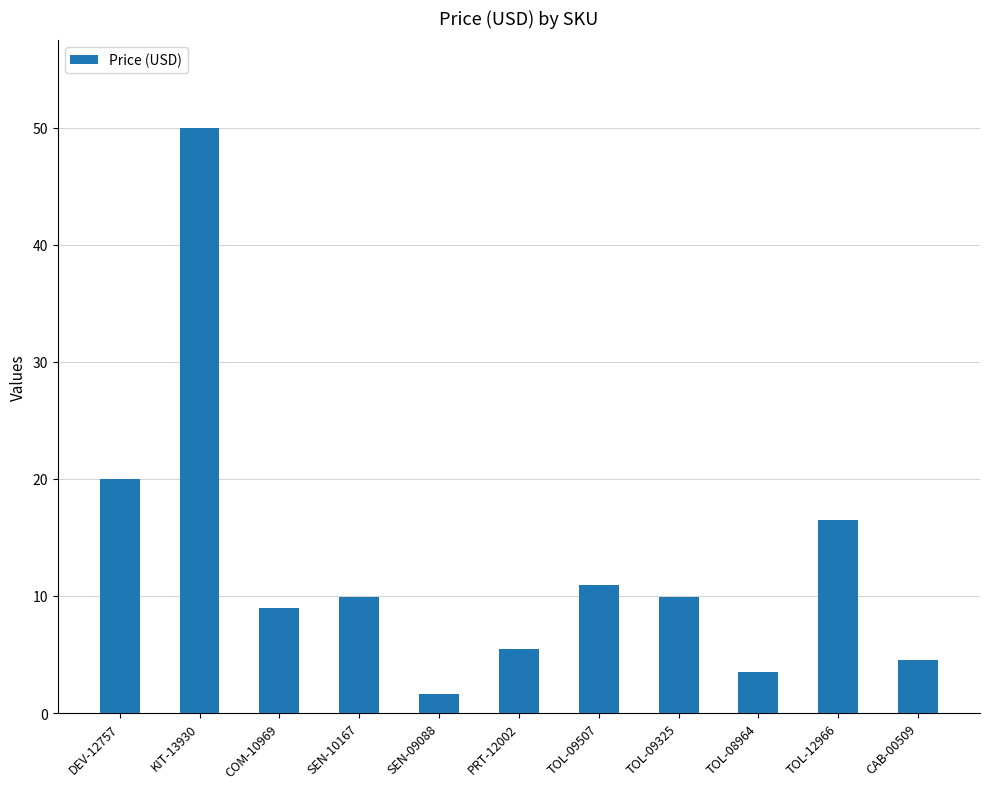

What position from the left is TOL-09325?

8